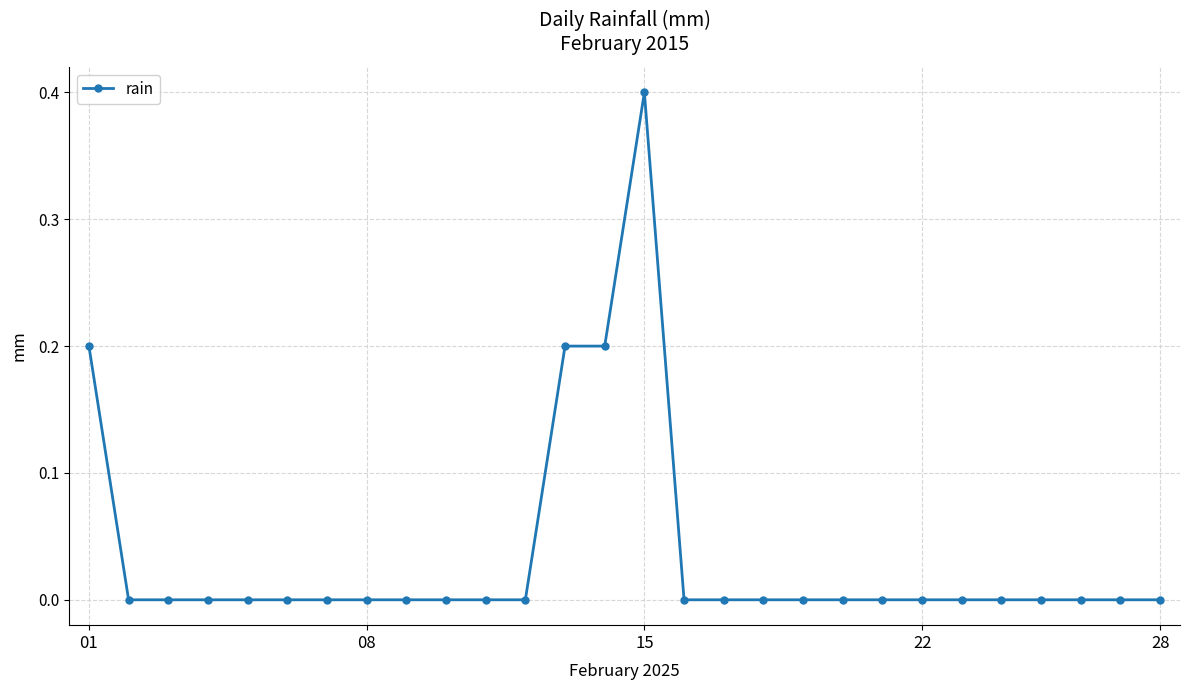

Reading left to right, list all the values displayed in this chart.

0.2	0.0	0.0	0.0	0.0	0.0	0.0	0.0	0.0	0.0	0.0	0.0	0.2	0.2	0.4	0.0	0.0	0.0	0.0	0.0	0.0	0.0	0.0	0.0	0.0	0.0	0.0	0.0